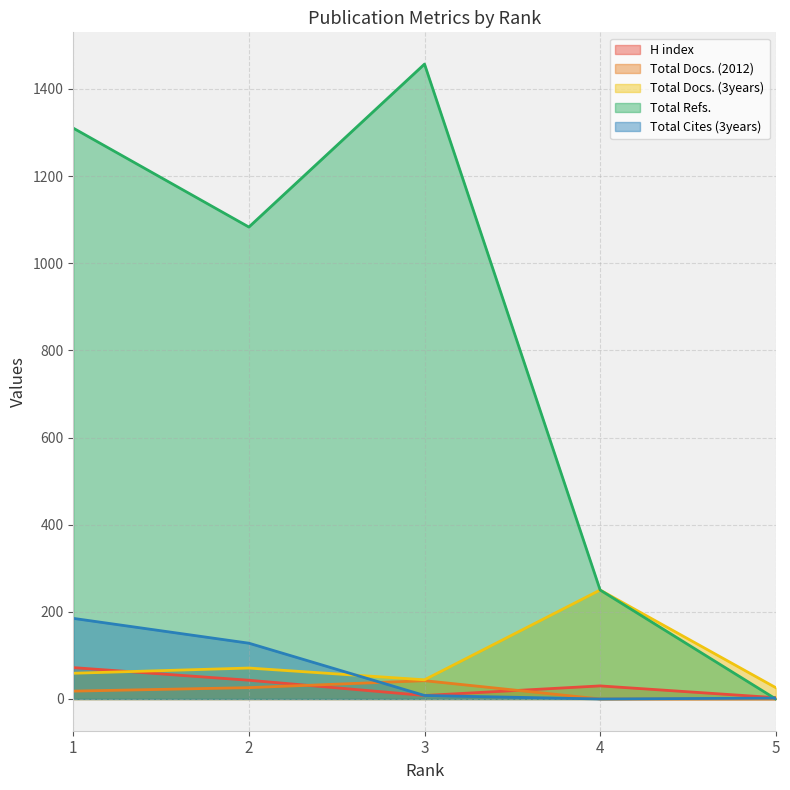

True or false: Total Docs. (2012) has a value of 26 at 2.

True